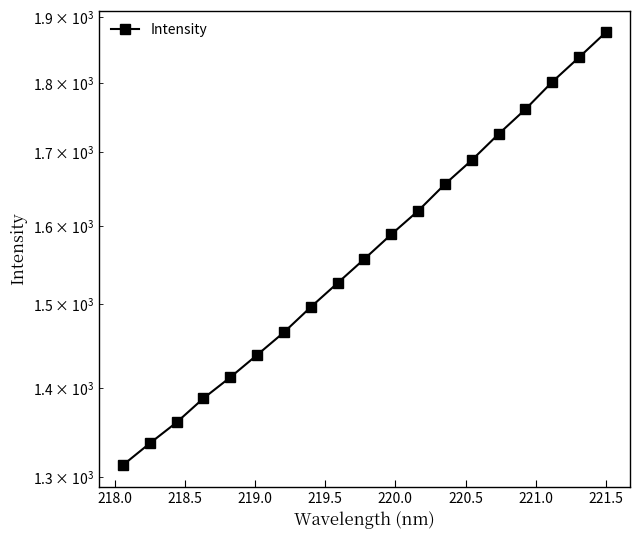

What is the minimum value shown in the chart?

1313.3